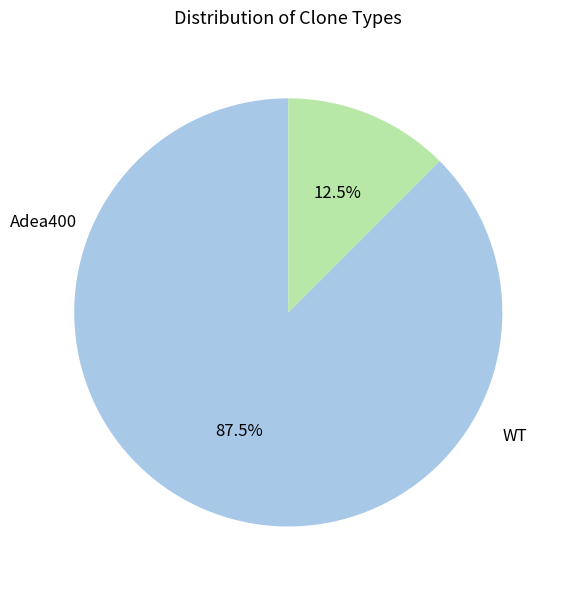

Does any single category account for the majority?

Yes